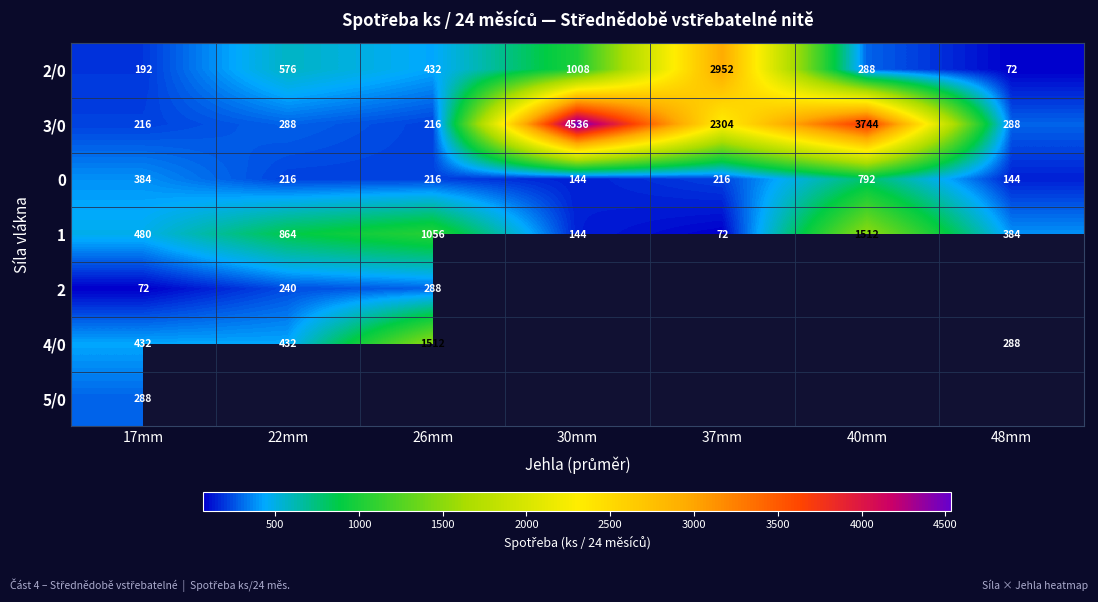

The 2 series shows 101 at 17mm. True or false?

False